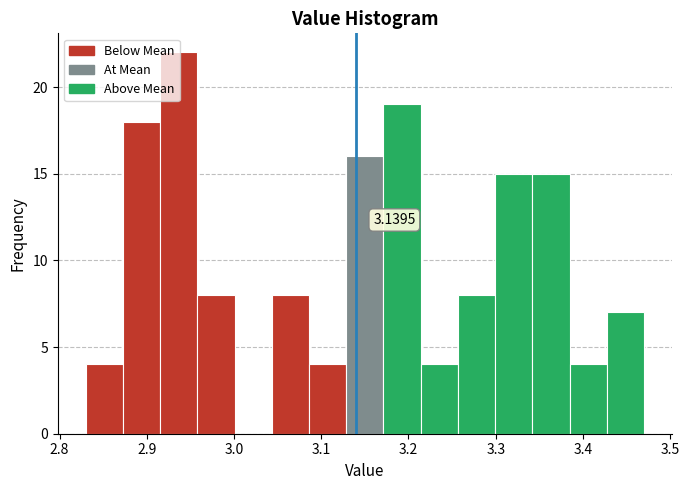

Which range on the x-axis has the tallest bar?

2.92 to 2.96